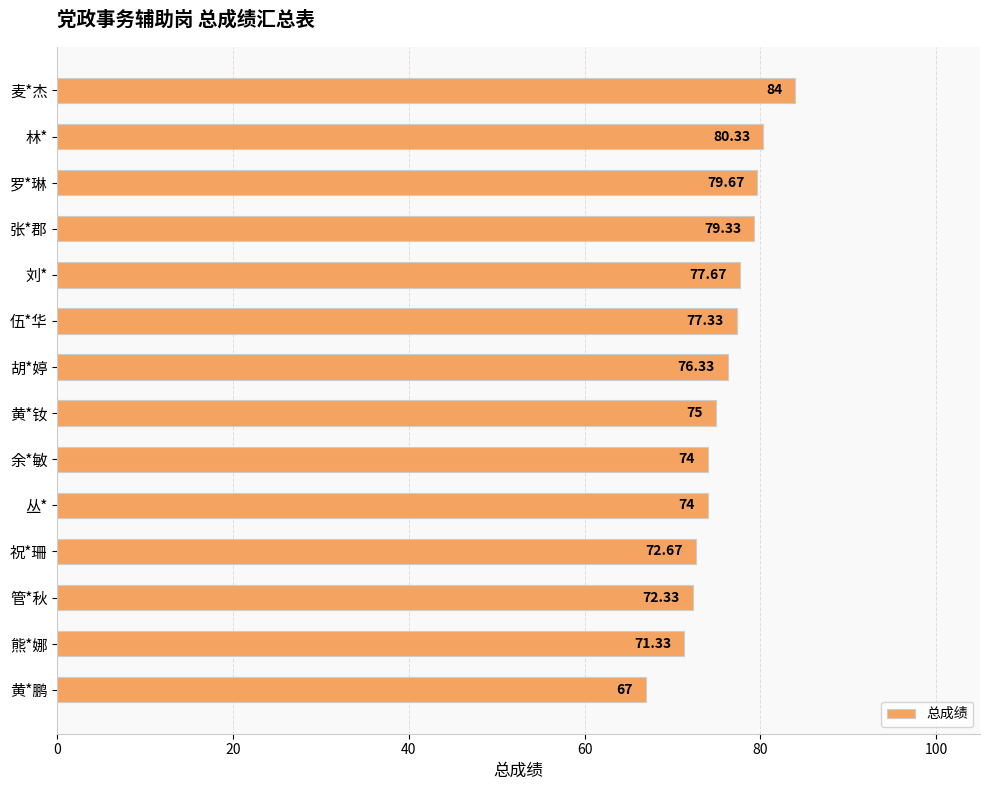

What is the sum of all values?

1061.0